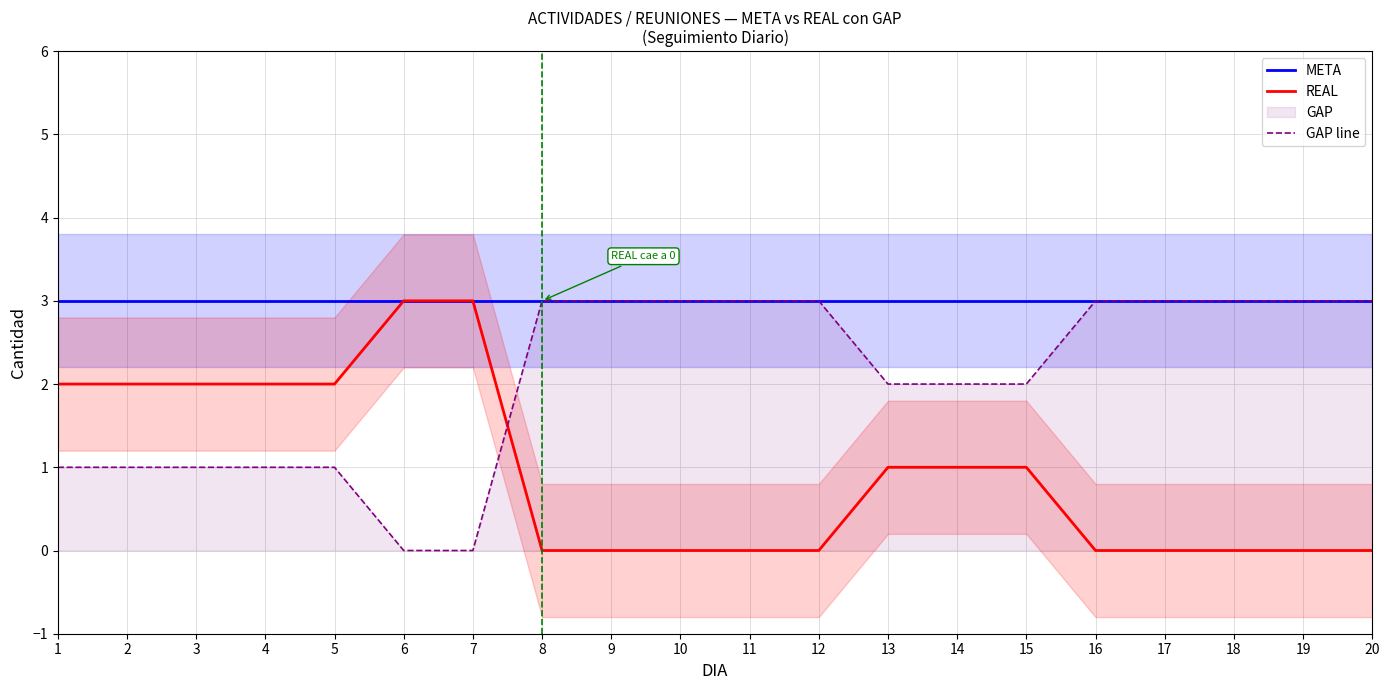

What is the total value across all series at 4?

6